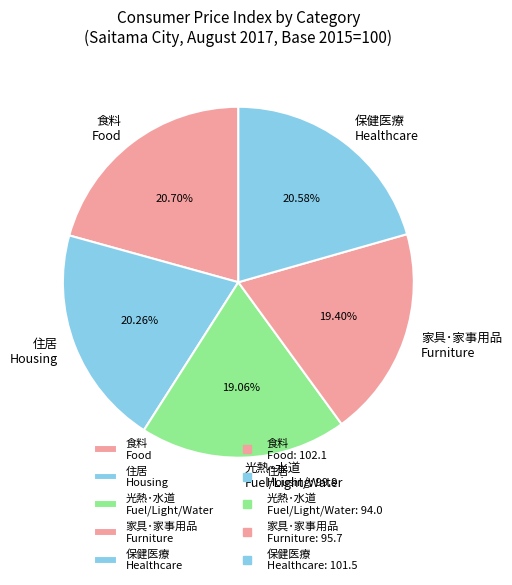

Which has a higher value, 家具･家事用品 Furniture or 保健医療 Healthcare?

保健医療 Healthcare